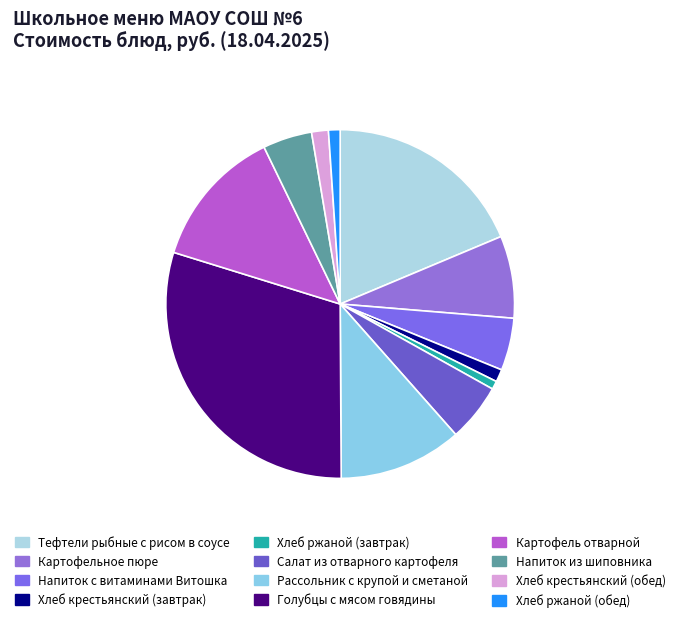

Between Тефтели рыбные с рисом в соусе and Салат из отварного картофеля, which is larger?

Тефтели рыбные с рисом в соусе